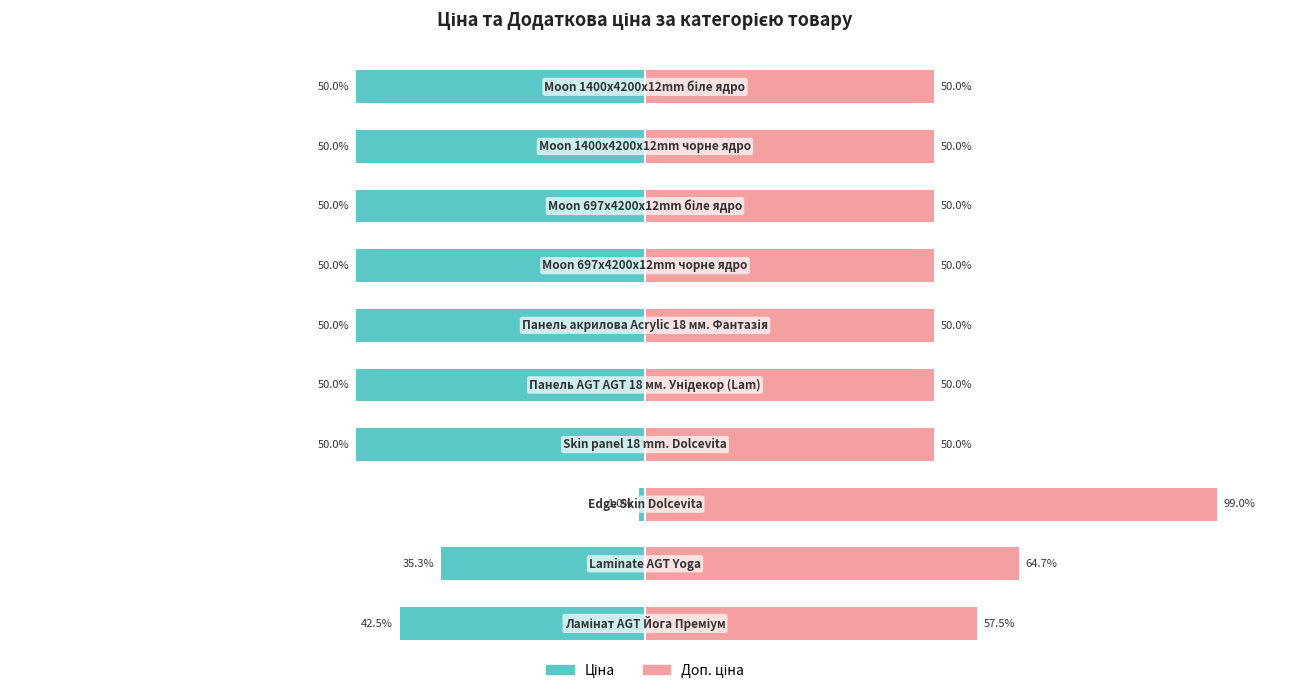

Is the value of Доп. ціна at 6 greater than the value of Ціна at 4?

Yes